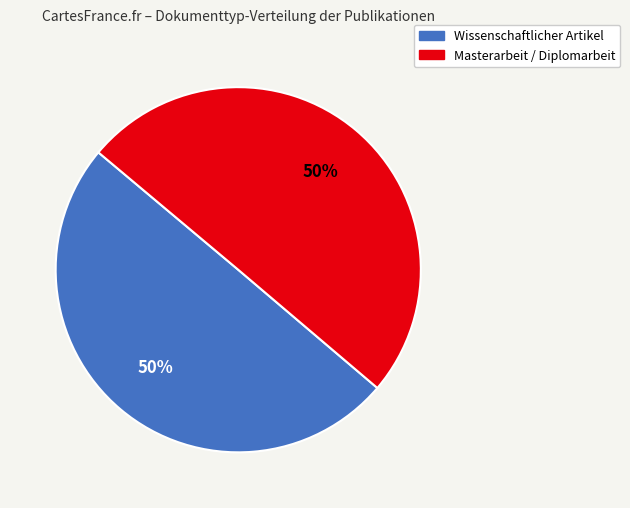

What is the ratio of the value at Wissenschaftlicher Artikel to the value at Masterarbeit / Diplomarbeit?

1.0